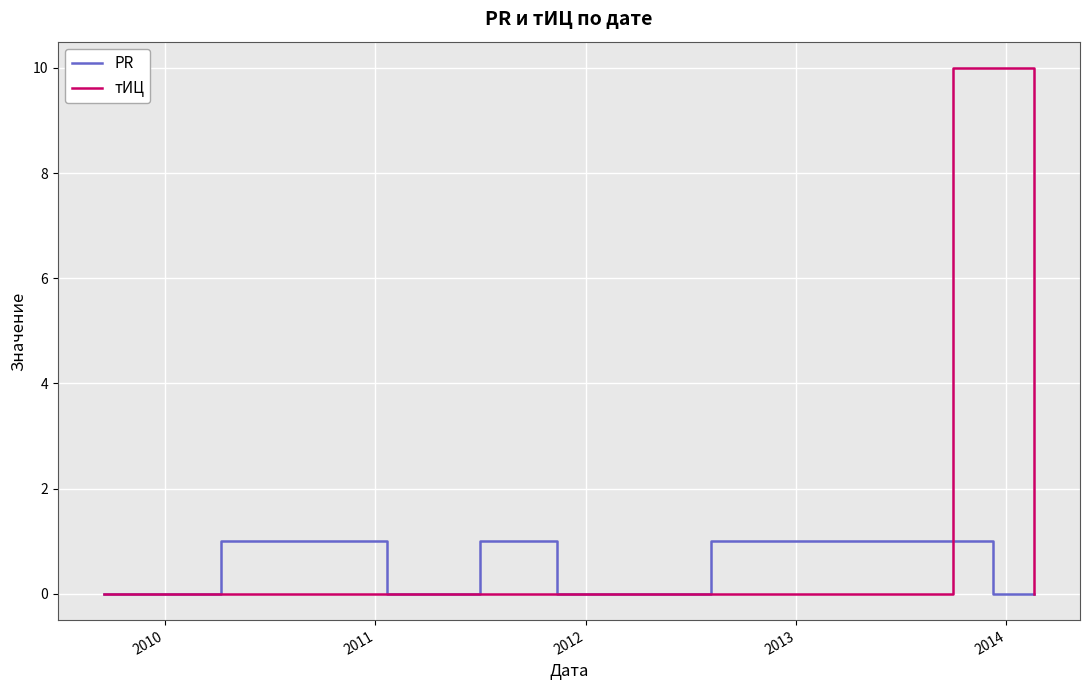

Which series has the largest range (max minus min)?

тИЦ